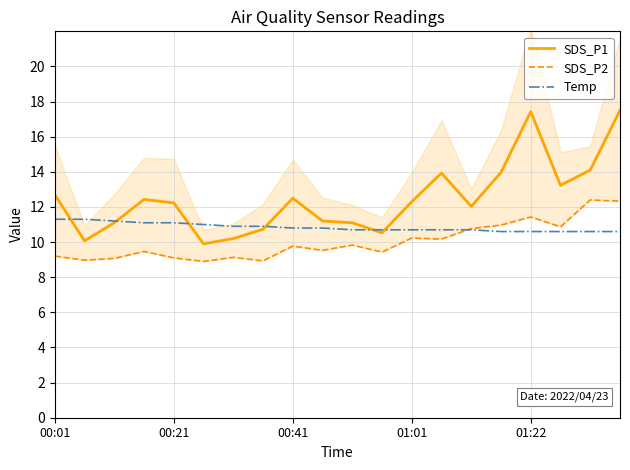

Rank the series by their average value, from lowest to highest.

SDS_P2, Temp, SDS_P1